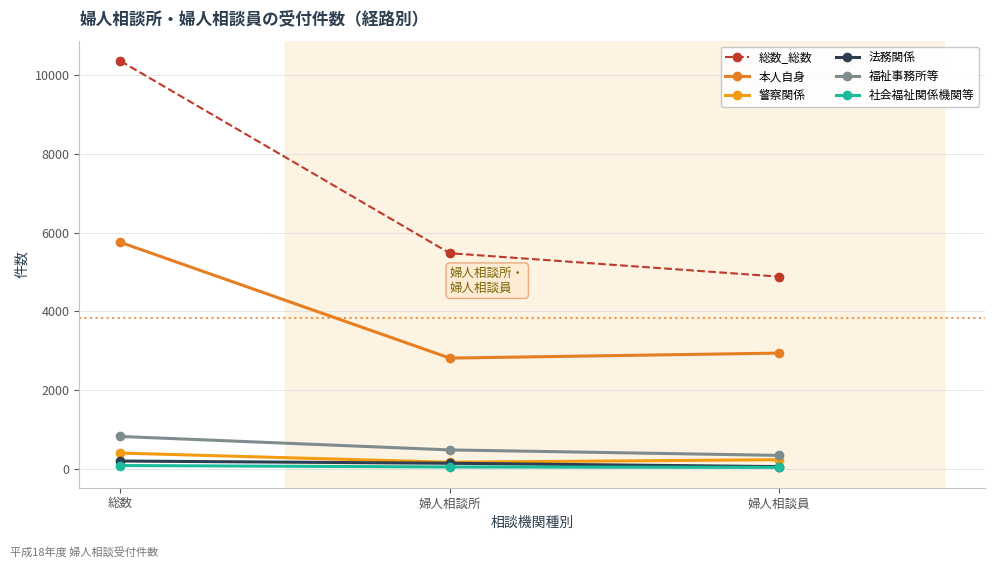

What is the sum of all 本人自身 values?

11506